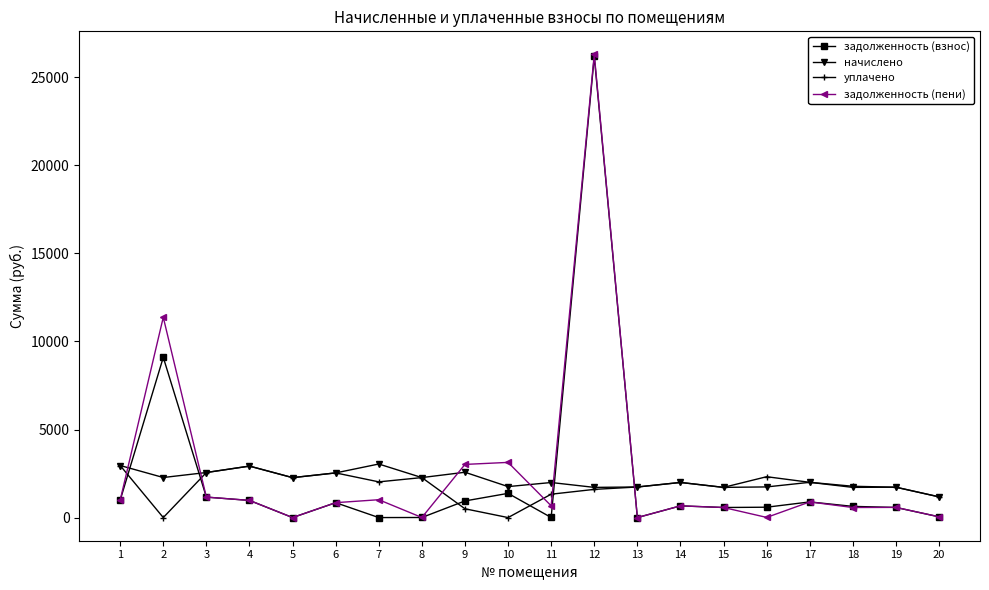

What value does the начислено series have at 2?

2274.9